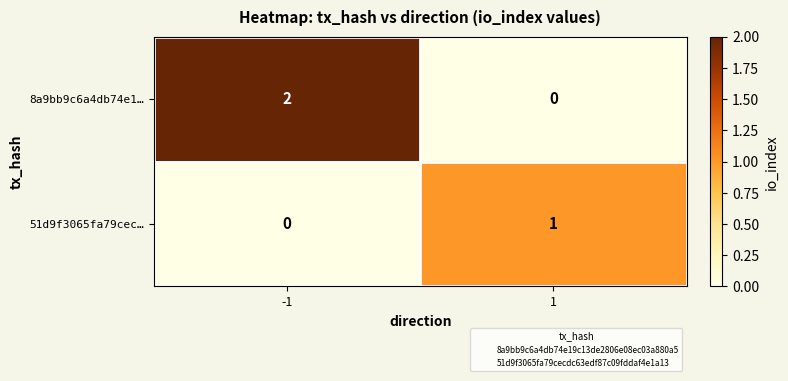

What is the greatest value displayed?

2